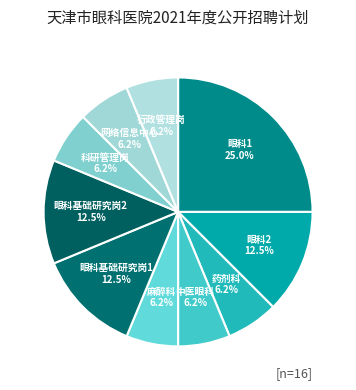

How many segments does this pie chart have?

10